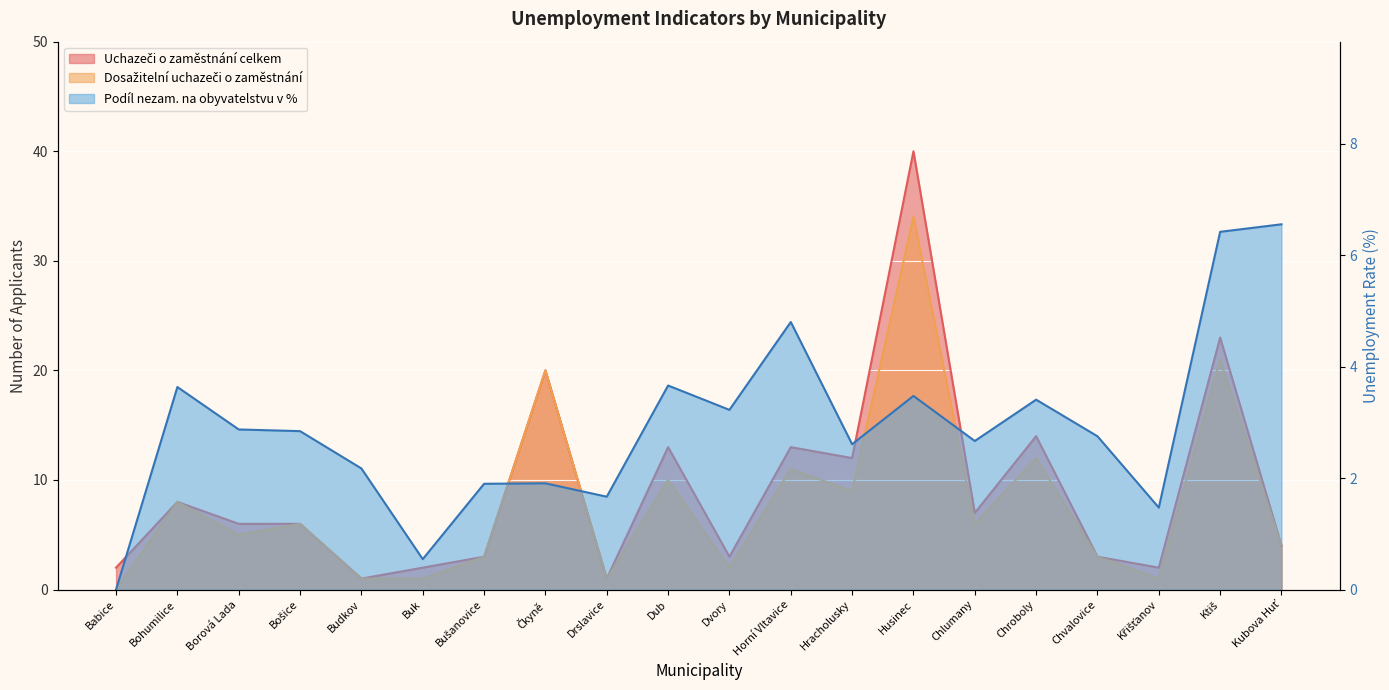

Reading left to right, transcribe all the data shown in this chart.

Podíl nezam. na obyvatelstvu v %: 0.0	3.6	2.9	2.8	2.2	0.5	1.9	1.9	1.7	3.7	3.2	4.8	2.6	3.5	2.7	3.4	2.8	1.5	6.4	6.6
Uchazeči o zaměstnání celkem: 2.0	8.0	6.0	6.0	1.0	2.0	3.0	20.0	1.0	13.0	3.0	13.0	12.0	40.0	7.0	14.0	3.0	2.0	23.0	4.0
Dosažitelní uchazeči o zaměstnání: 0.0	8.0	5.0	6.0	1.0	1.0	3.0	20.0	1.0	10.0	2.0	11.0	9.0	34.0	6.0	12.0	3.0	1.0	21.0	4.0